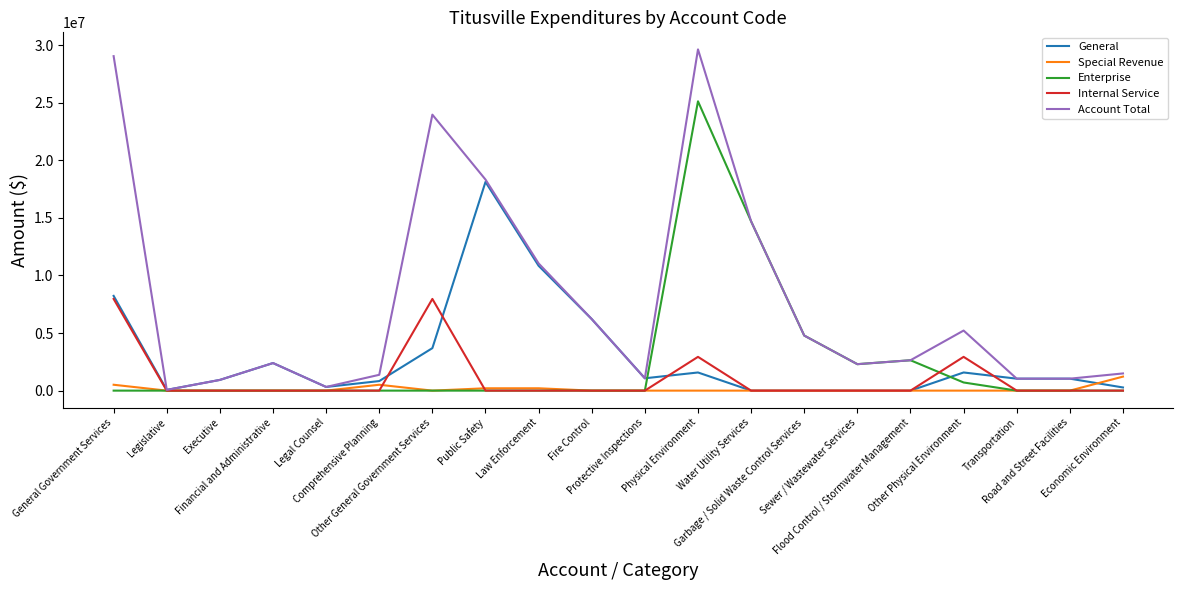

Which series has the largest total across all categories?

Account Total